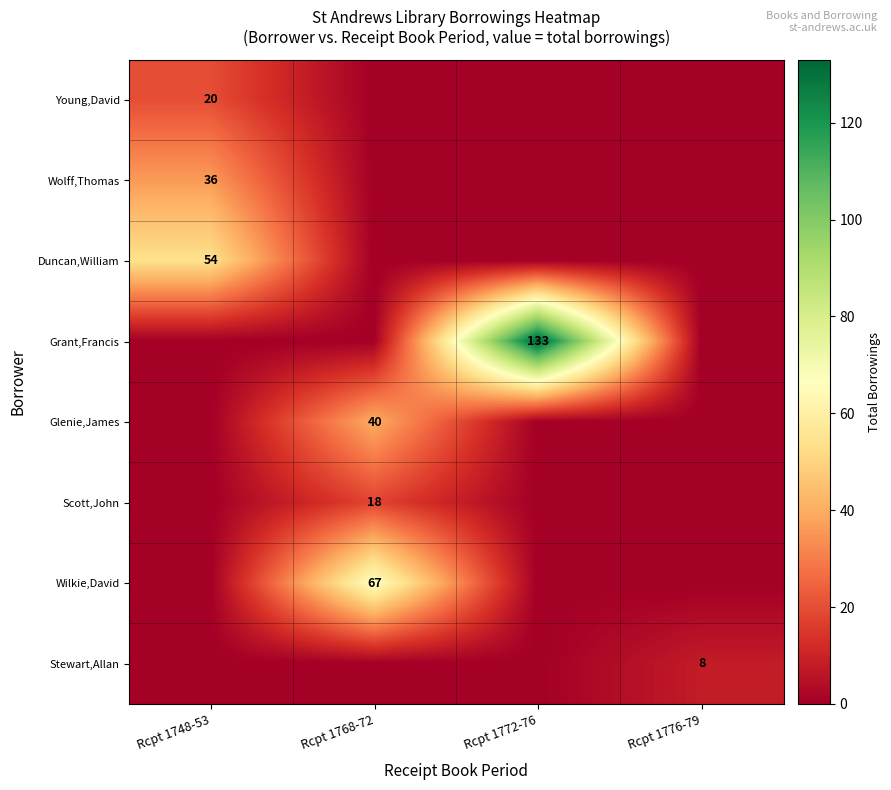

What is the spread (max minus min) of values at Rcpt 1776-79?

8